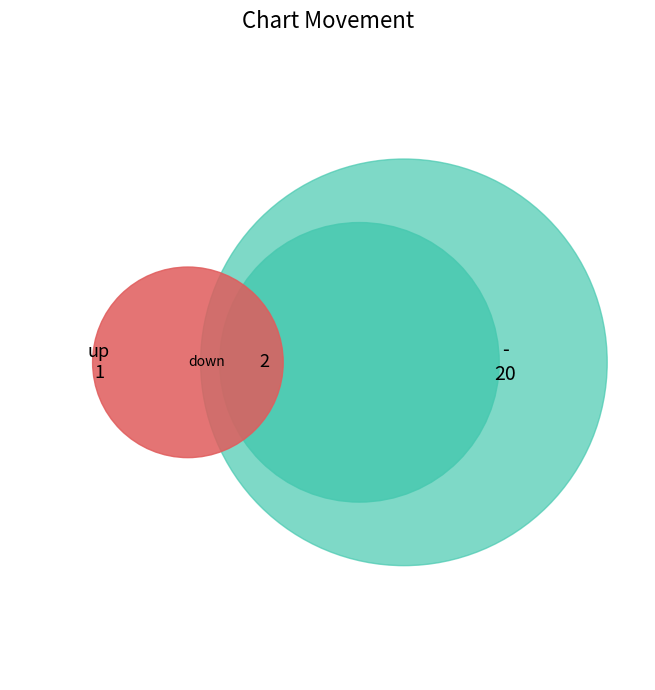

Is it true that - is 87% of the pie?

True